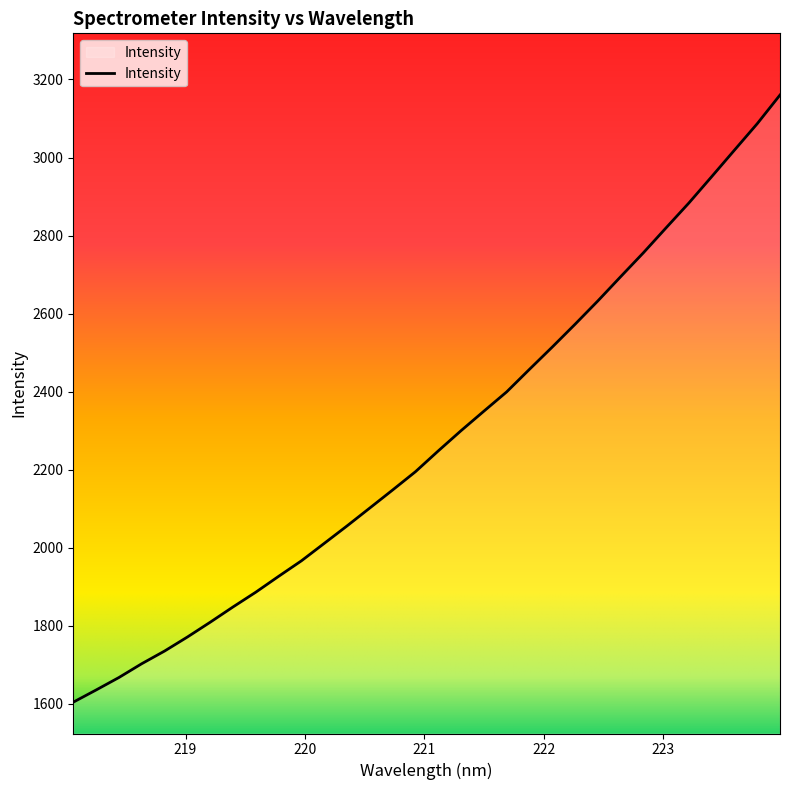

What is the greatest value displayed?

3160.1